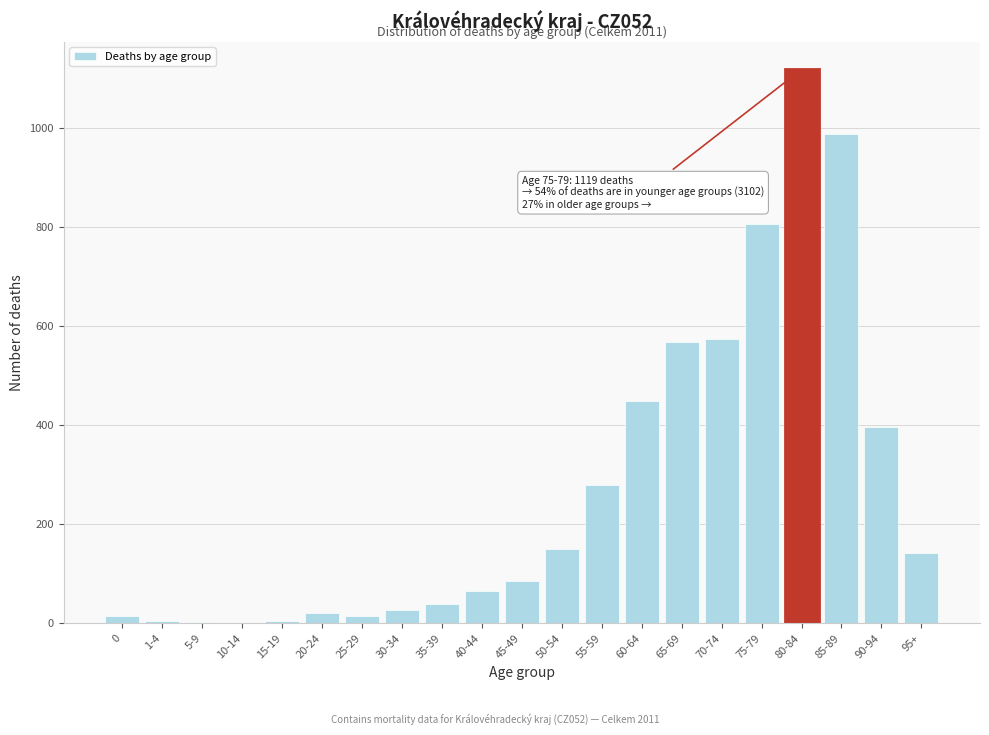

True or false: the data shows 361 at 75-79.

False